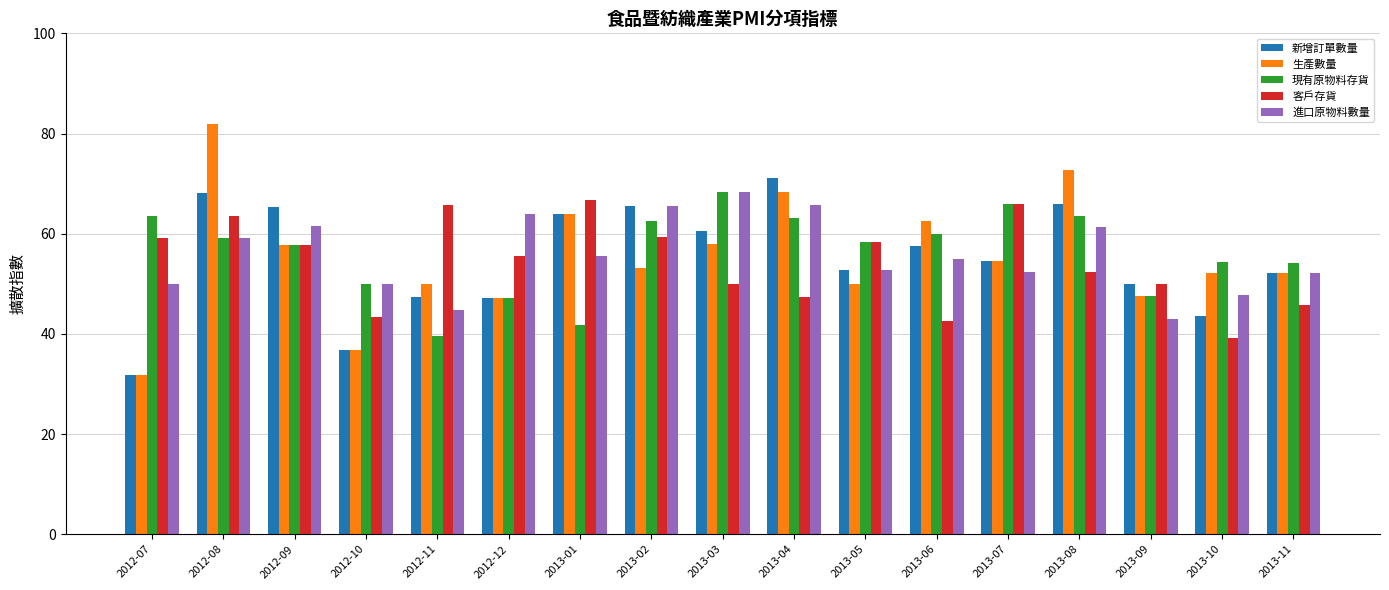

What position from the left is 2012-10?

4